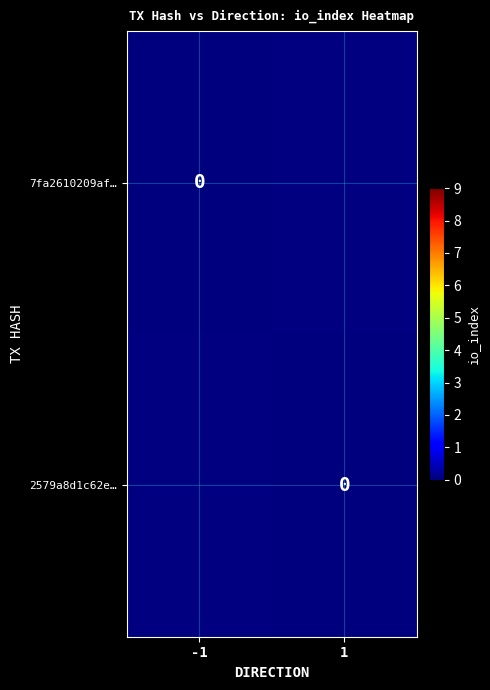

At io_index, list the series in order from smallest to largest.

7fa2610209afe753bab192e27f248cc4e1eb772, 2579a8d1c62e70e0ac36c1669a43ea69b899957